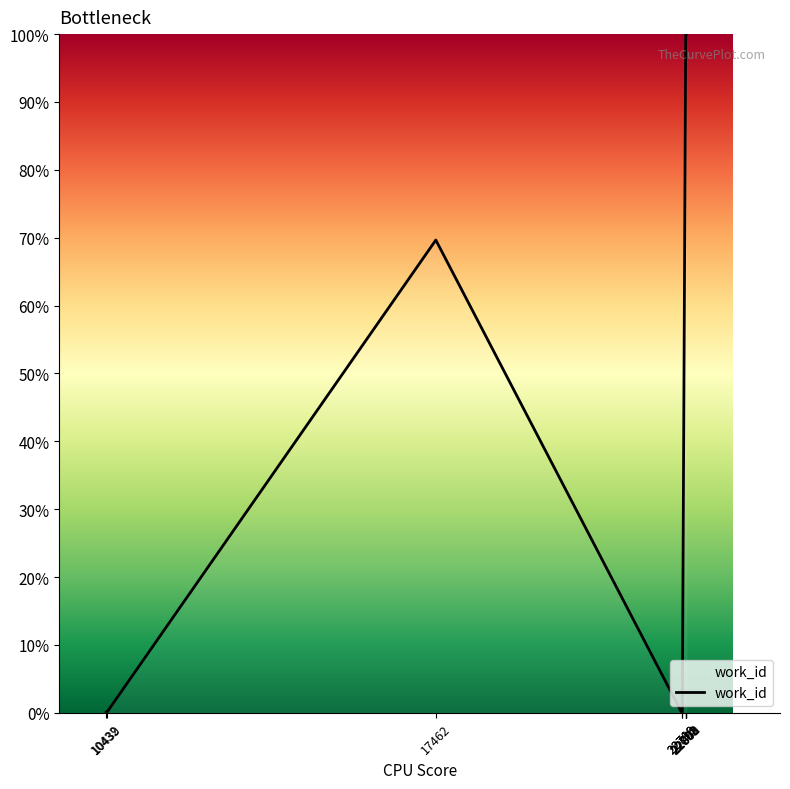

Is this an area chart (filled region under the line)?

Yes